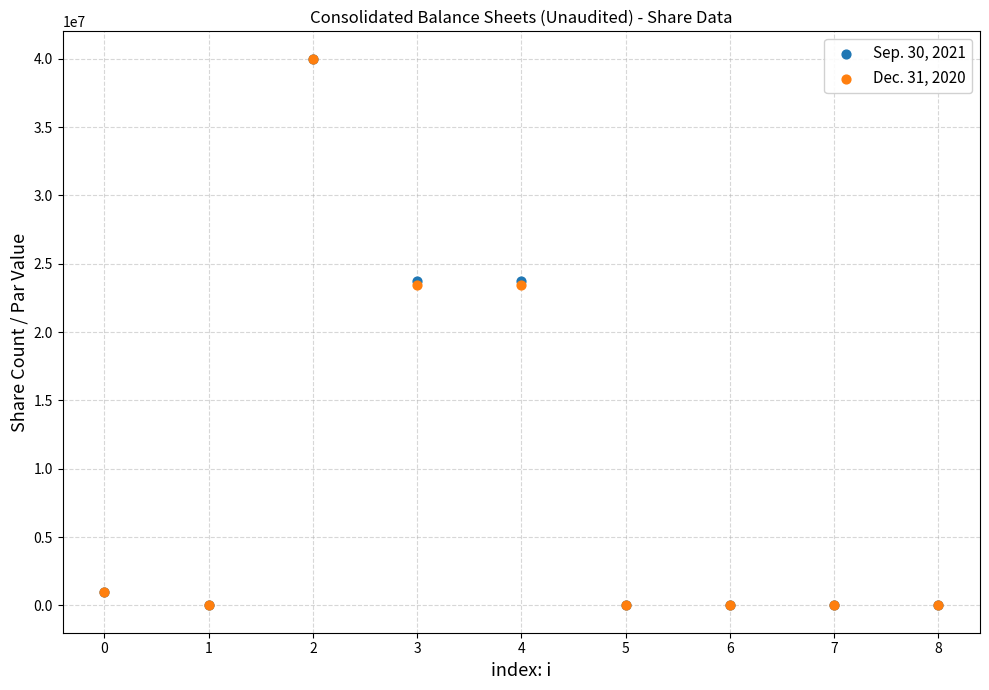

What are all the series names shown in the legend?

Sep. 30, 2021, Dec. 31, 2020